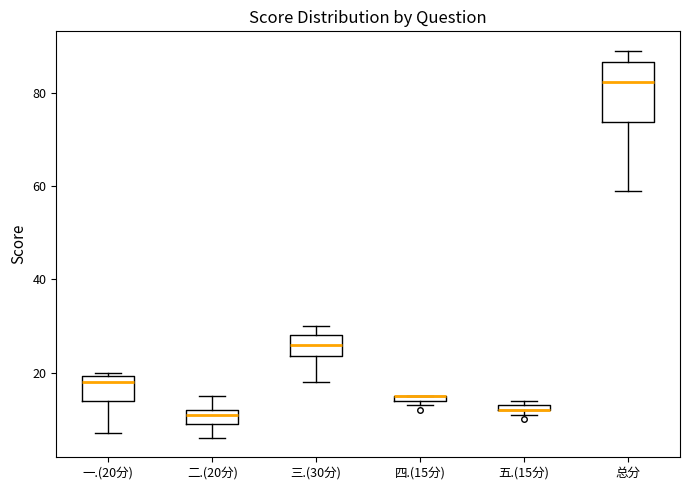

Where does the lower whisker of the box for 二.(20分) end on the y-axis? The values are not printed on the chart, so give them approximately, as read against the axis.

6